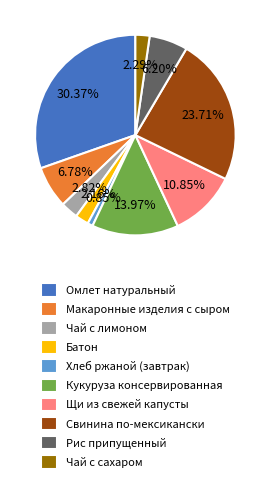

Between Кукуруза консервированная and Чай с сахаром, which is larger?

Кукуруза консервированная